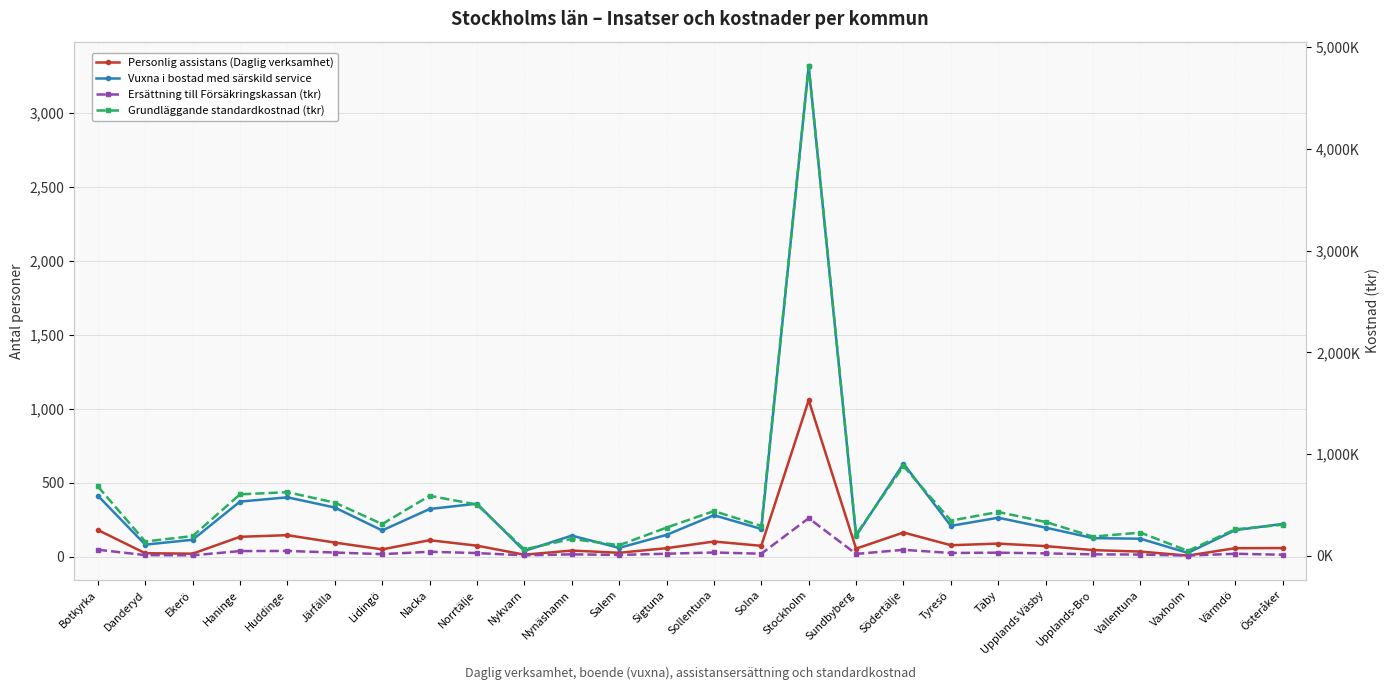

What is the label of the 26th point from the left?

Österåker